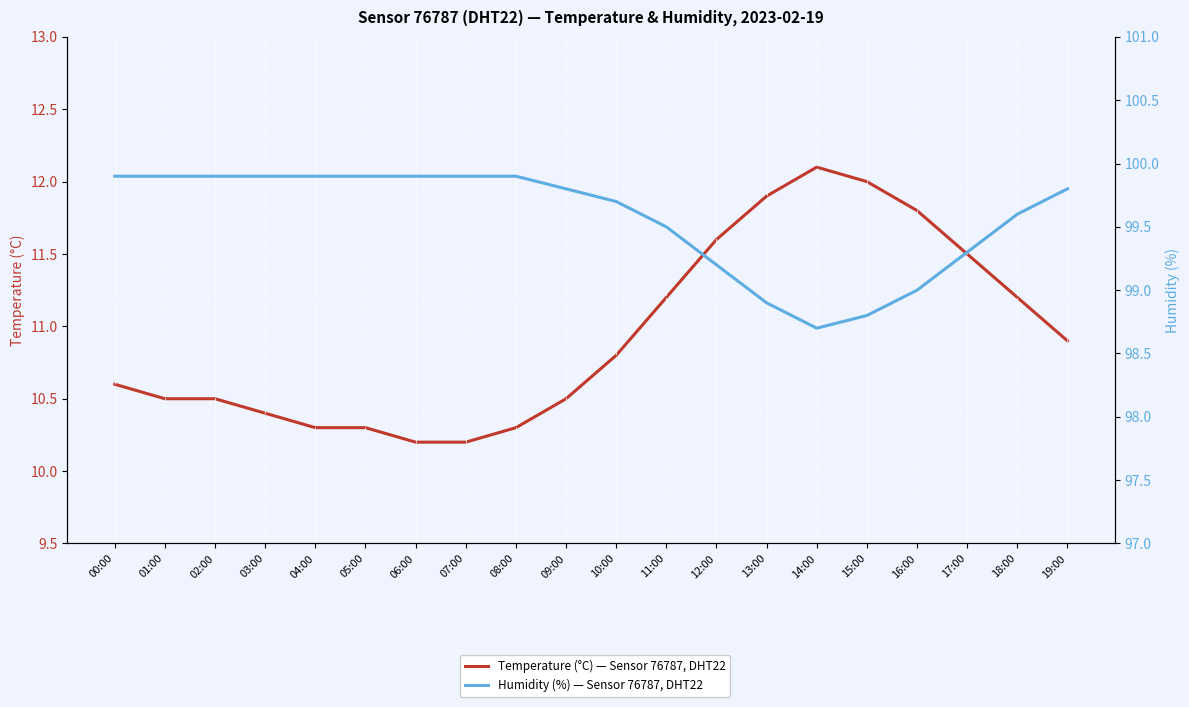

What is the label of the 13th point from the left?

12:00